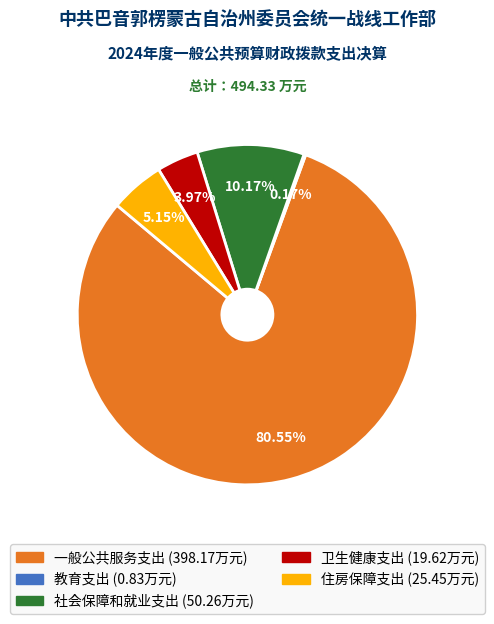

Does any single category account for the majority?

Yes